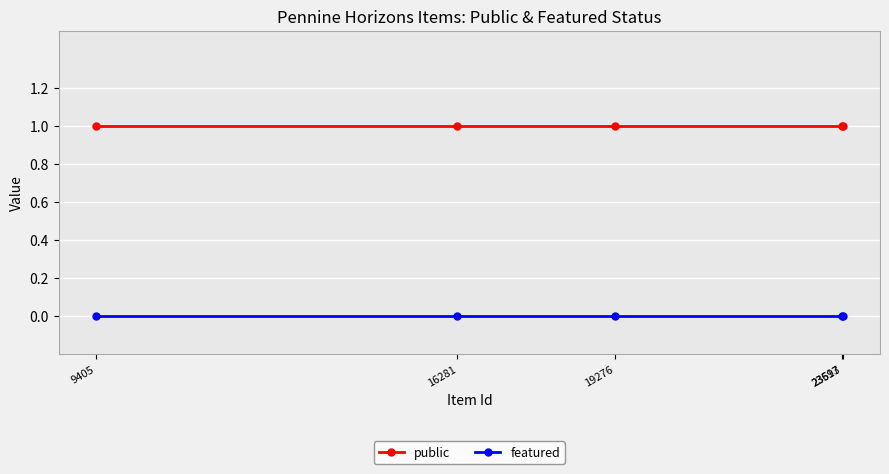

Rank the series at 16281 from lowest to highest value.

featured, public